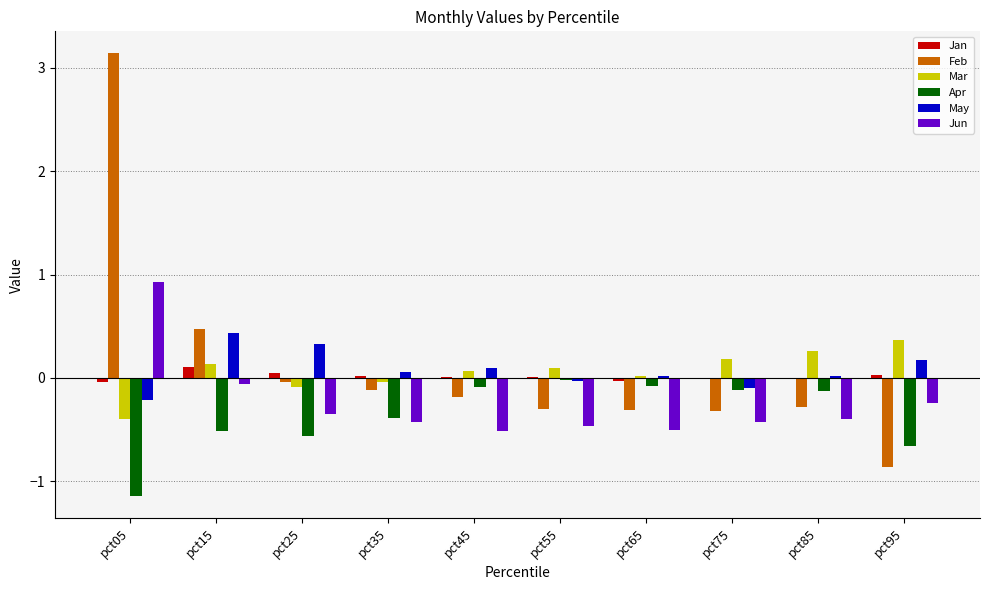

Which series has the largest range (max minus min)?

Feb